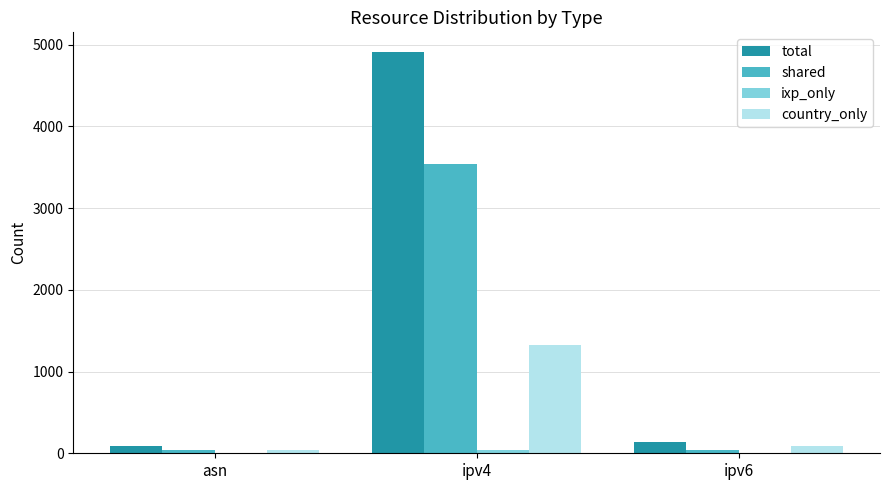

What is the sum of all shared values?

3624